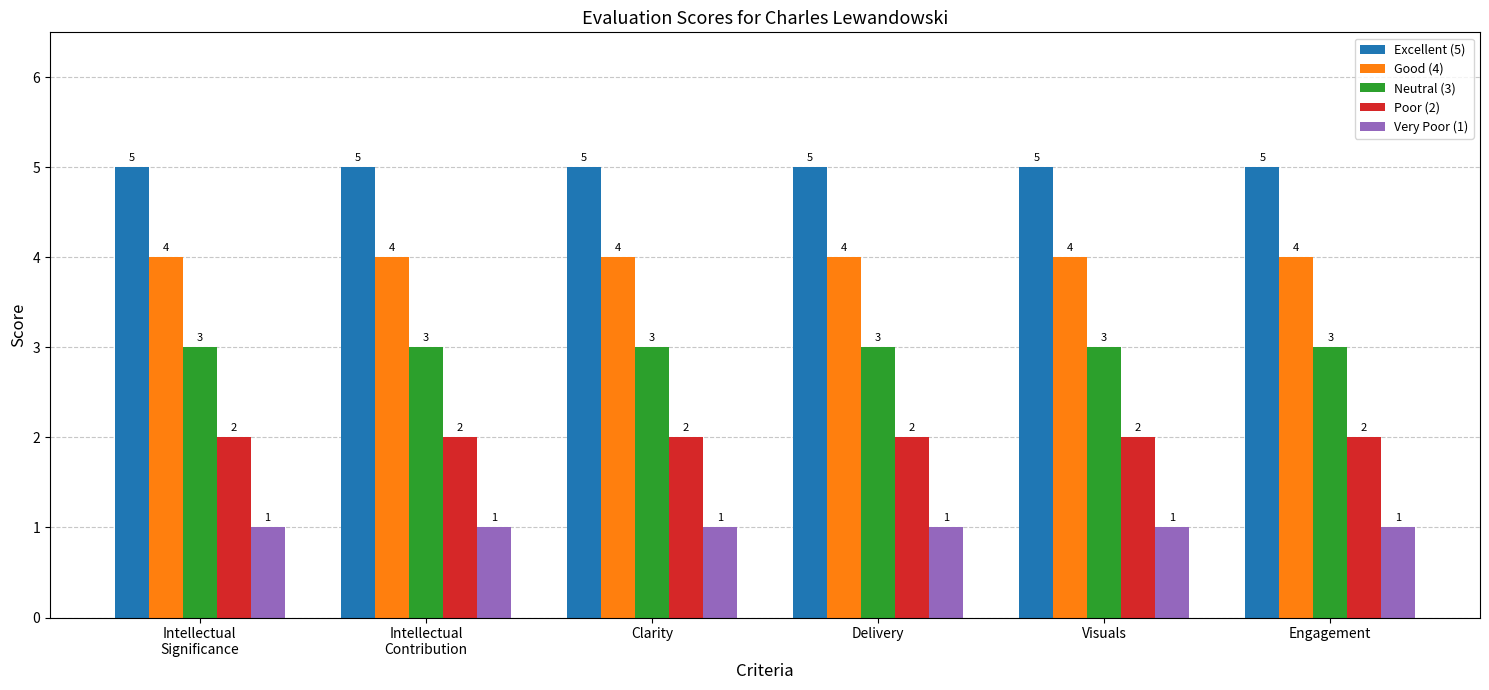

What are all the series names shown in the legend?

Excellent (5), Good (4), Neutral (3), Poor (2), Very Poor (1)